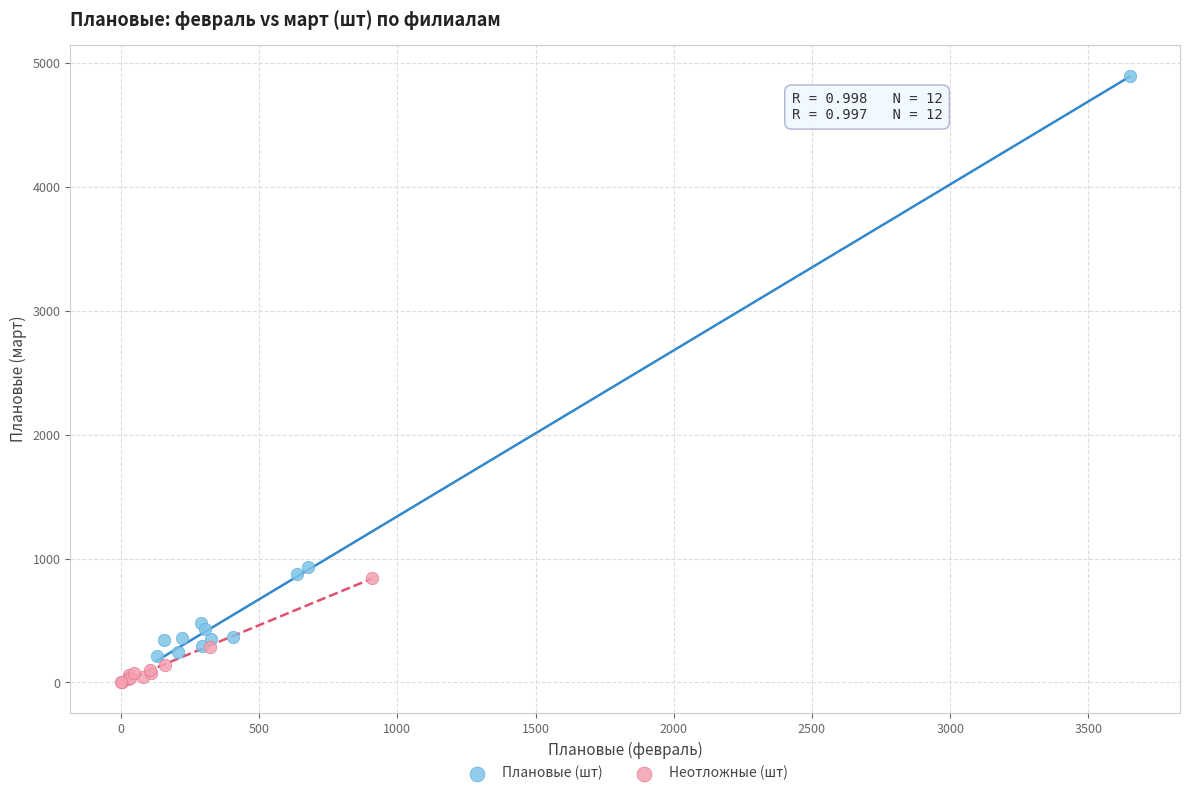

Which series has the largest Y range (max minus min)?

Плановые (шт)